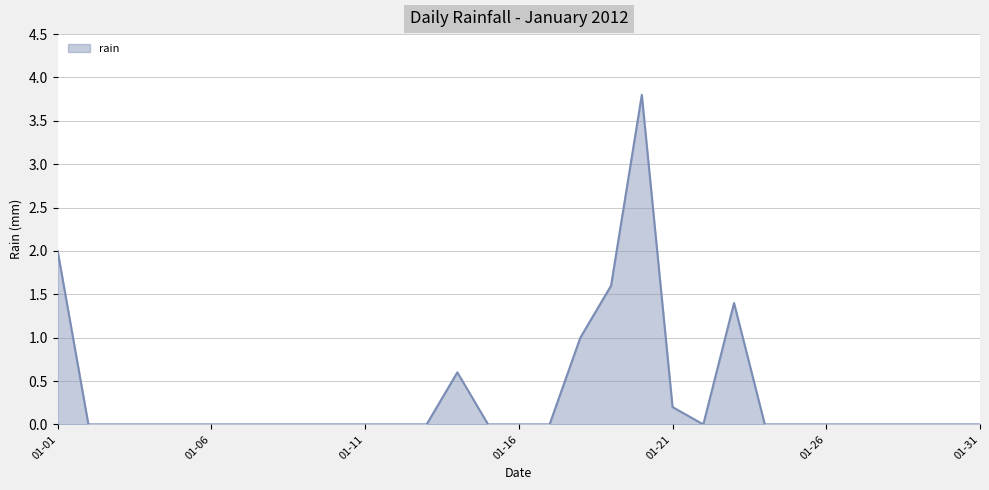

How many lines are shown in the chart?

1